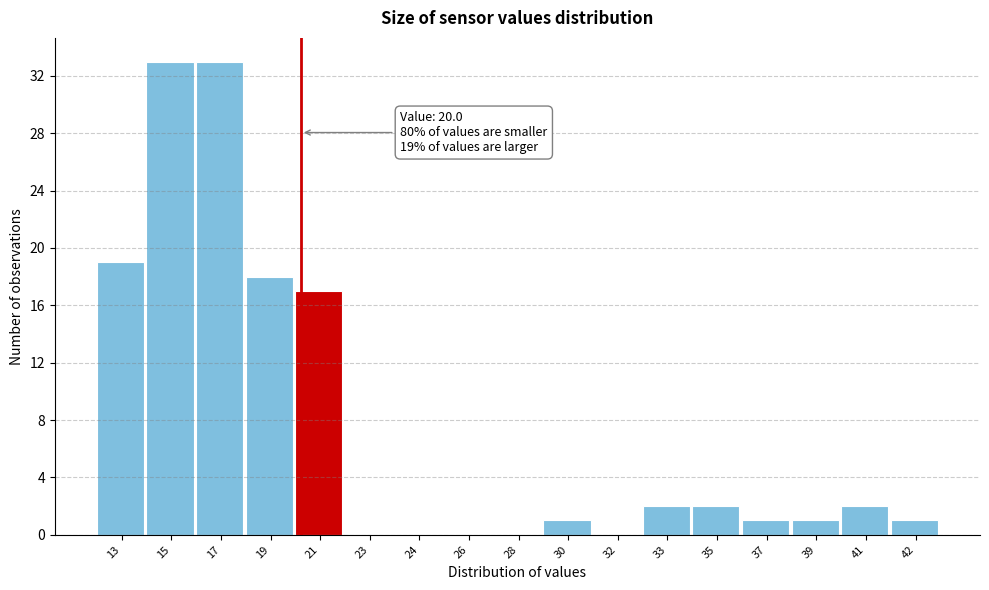

Reading left to right, list all the values displayed in this chart.

13=19	15=33	17=33	19=18	21=17	23=0	24=0	26=0	28=0	30=1	32=0	33=2	35=2	37=1	39=1	41=2	42=1